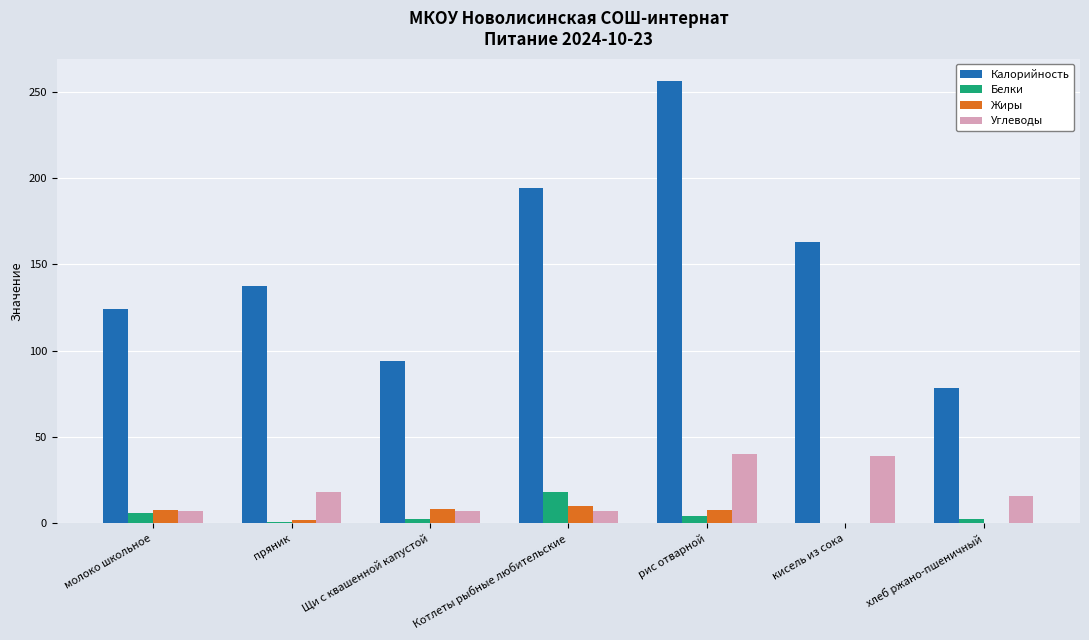

The value of Калорийность at хлеб ржано-пшеничный is 32.7. True or false?

False